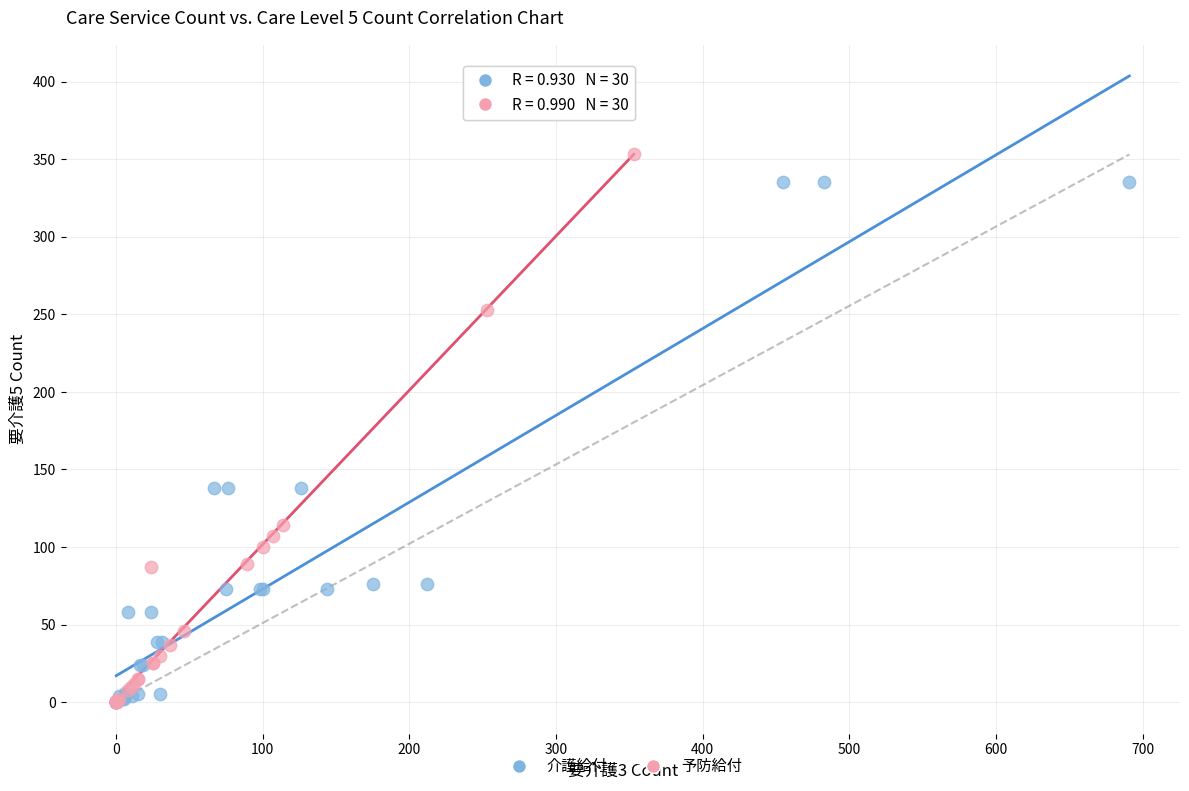

Which series contains the highest Y value?

予防給付